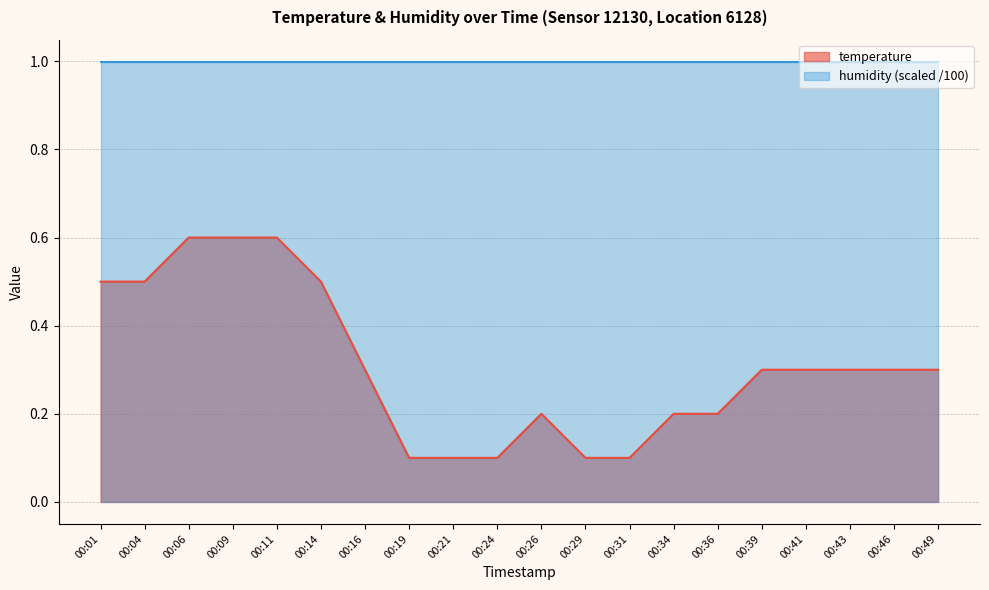

Count the number of data series in this chart.

2